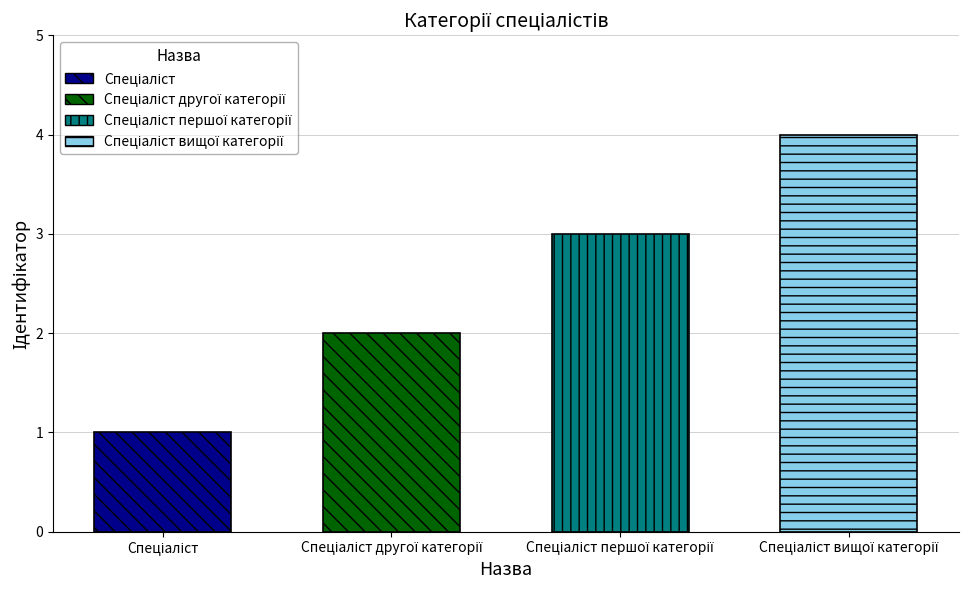

Reading left to right, extract all data points from this chart.

Спеціаліст=1	Спеціаліст другої категорії=2	Спеціаліст першої категорії=3	Спеціаліст вищої категорії=4